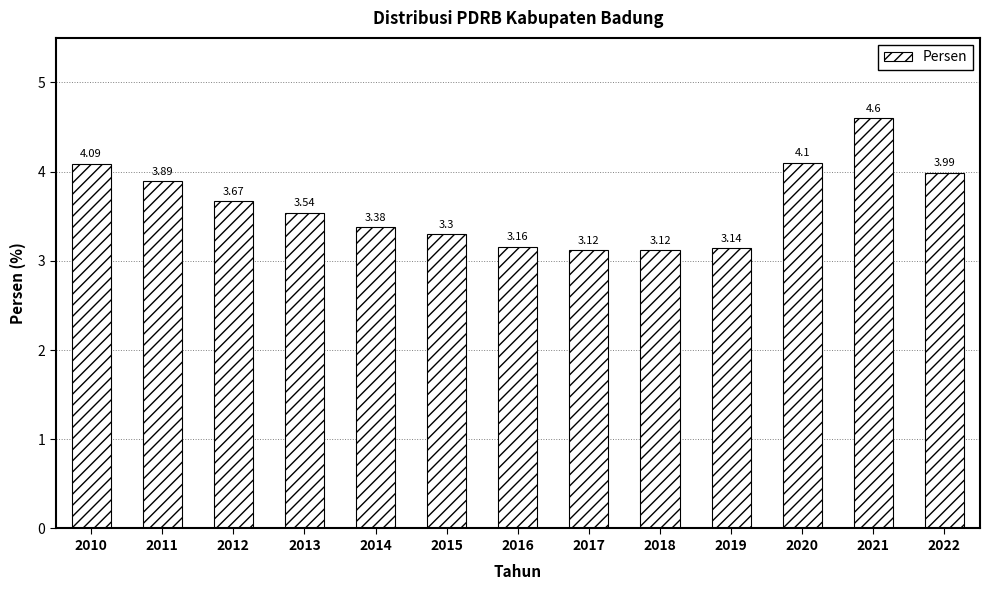

Between 2019 and 2014, which is larger?

2014